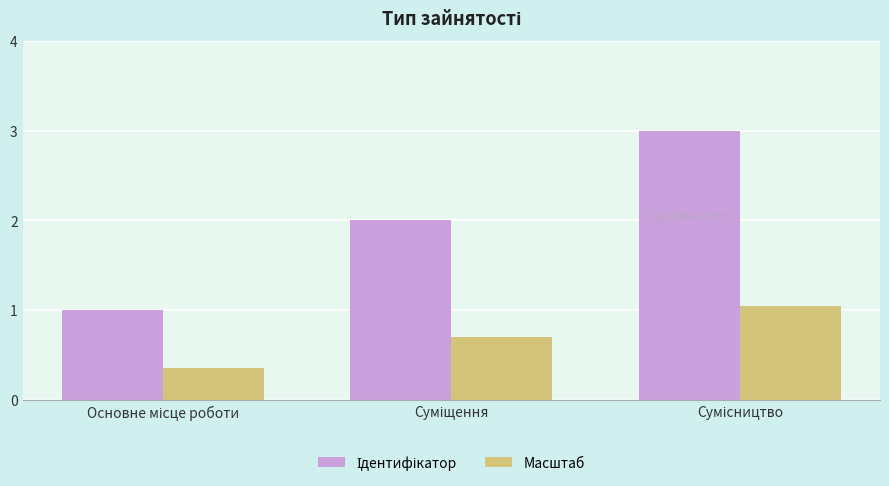

Where does the Ідентифікатор series first go above 2?

Сумісництво